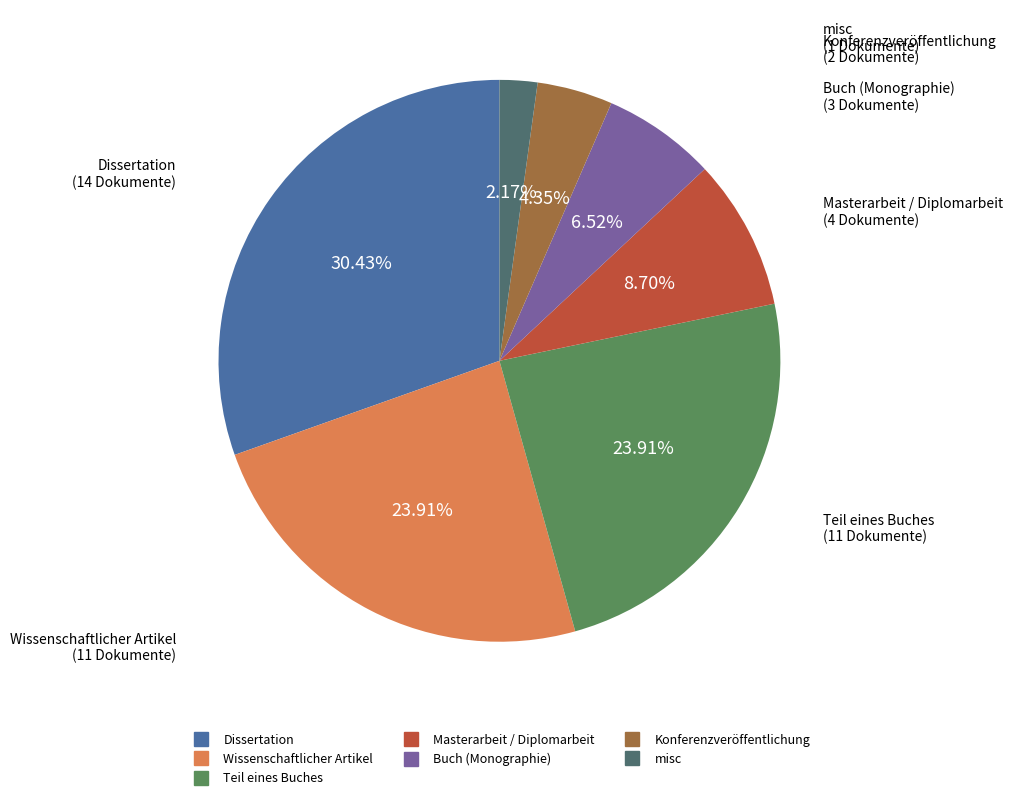

Approximately how many times larger is the value at Masterarbeit / Diplomarbeit compared to Teil eines Buches?

0.4